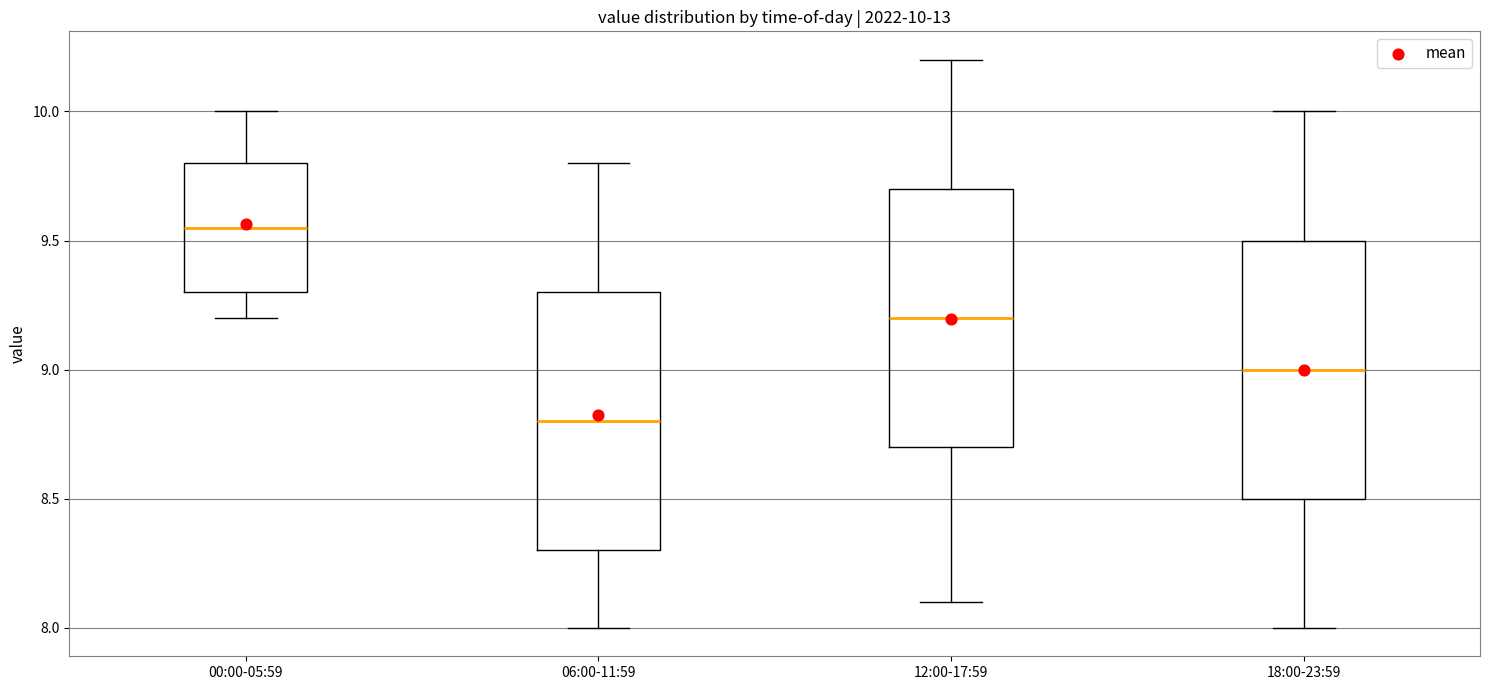

Which box's median line is the highest?

00:00-05:59